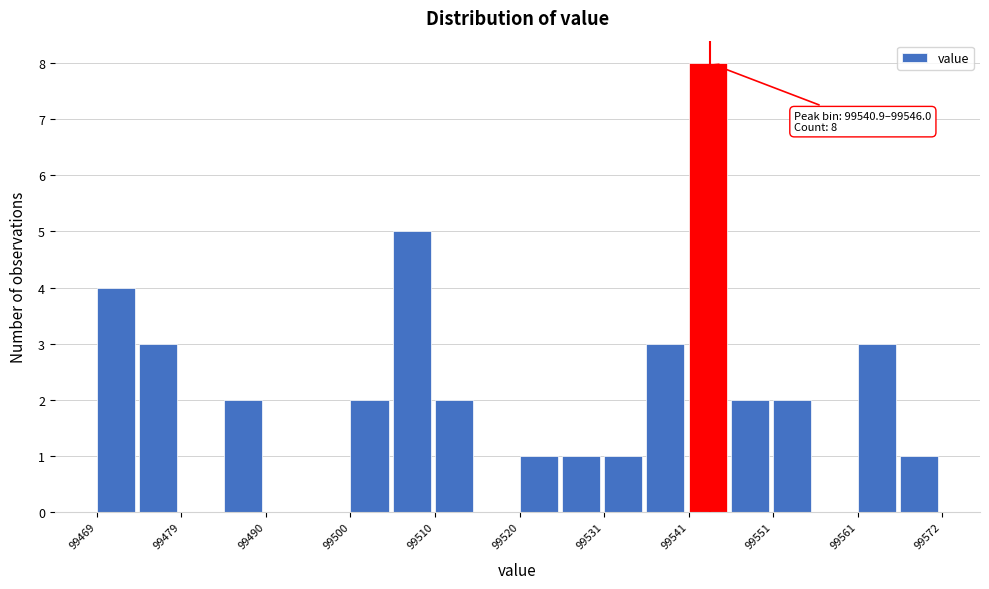

Around what value on the x-axis is the tallest bar? Give the approximate position of its centre, as read against the axis.

99544